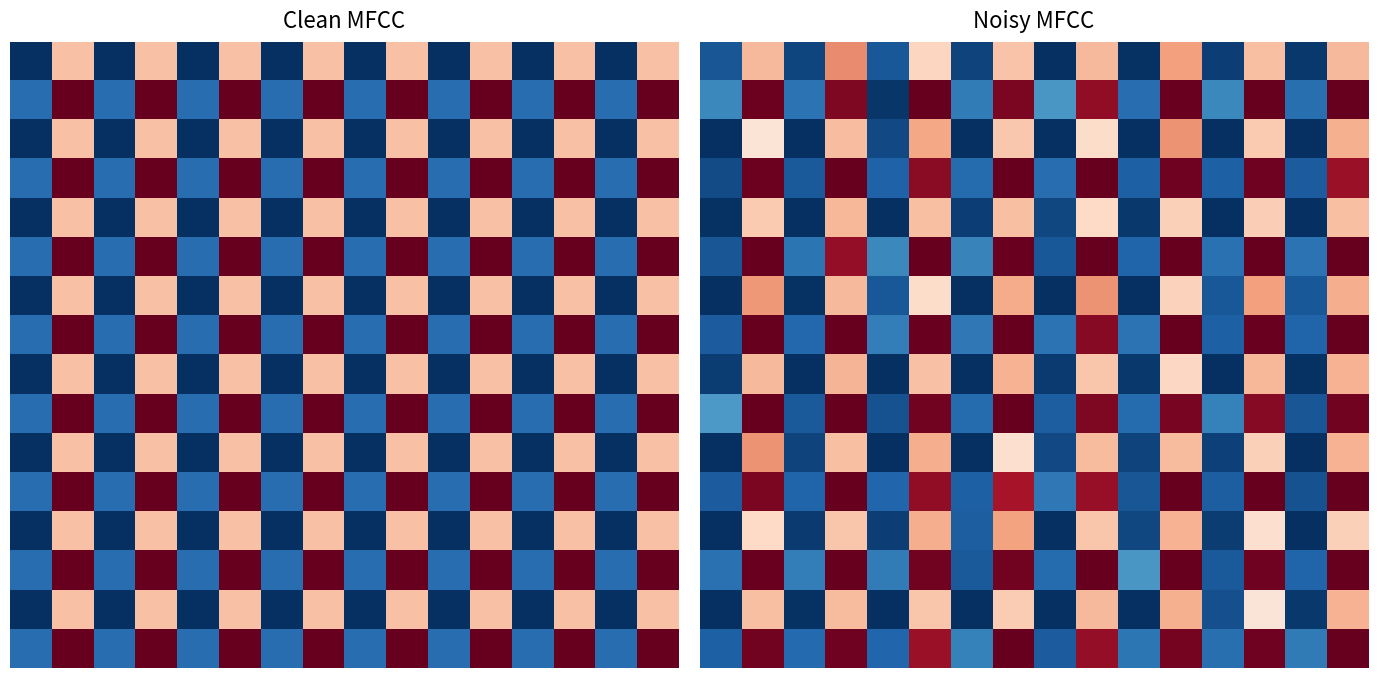

At how many categories does at least one series exceed 0?

16